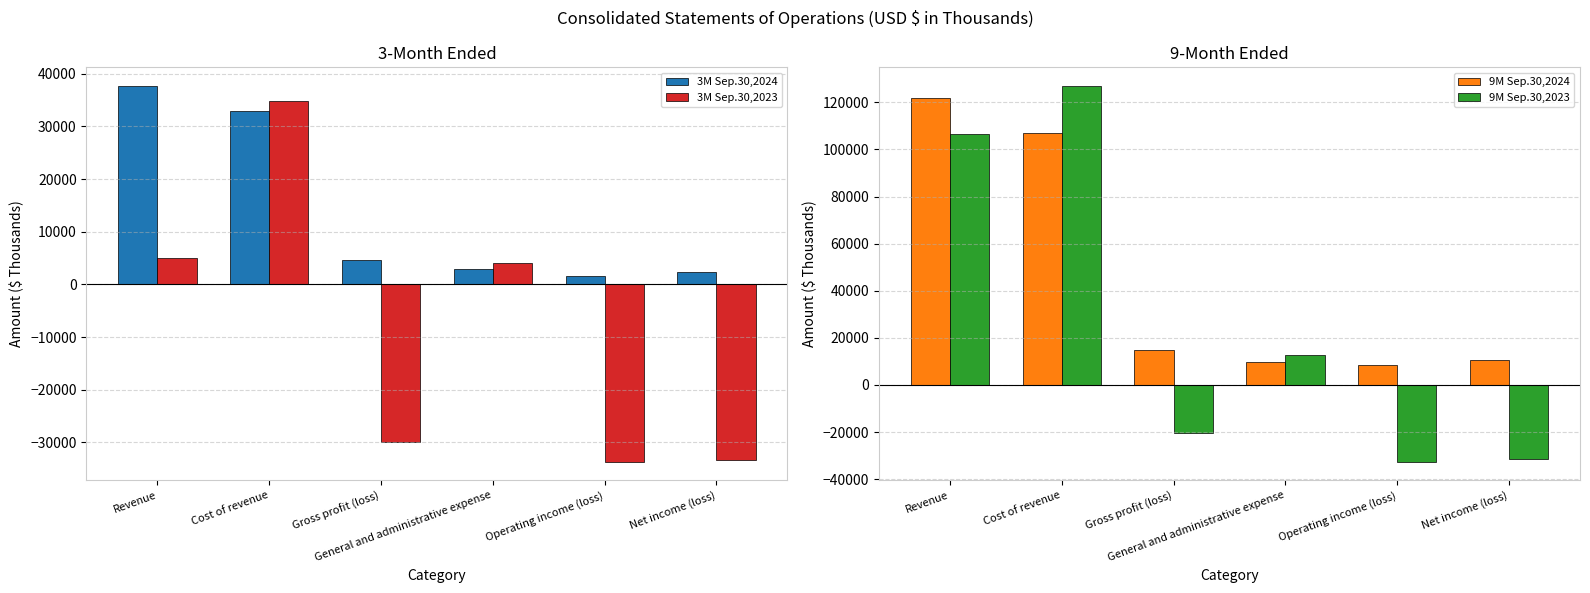

Which label corresponds to the largest value in the chart?

Cost of revenue